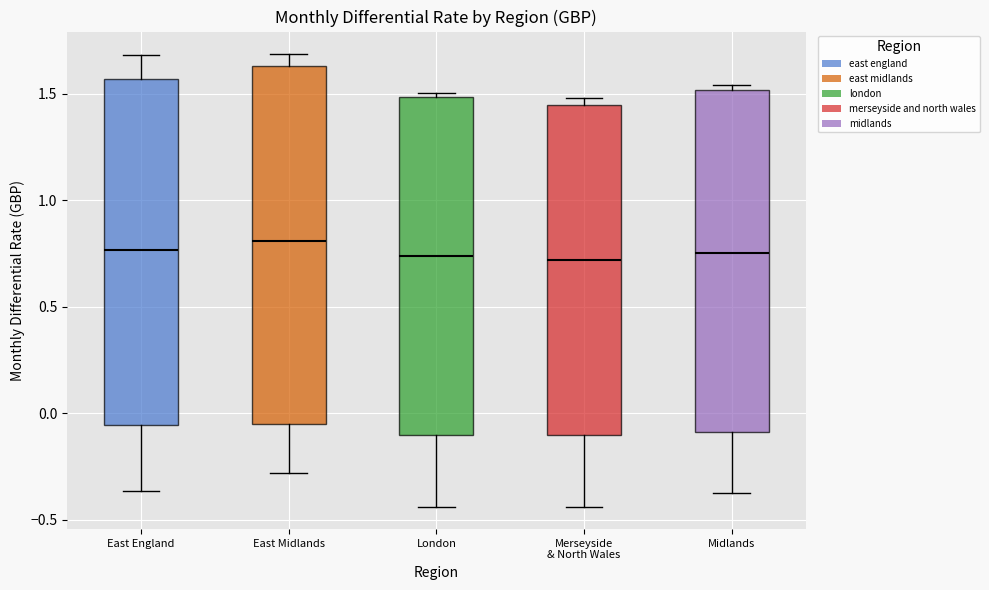

Where is the lower edge of the box for Merseyside & North Wales on the y-axis? The values are not printed on the chart, so give them approximately, as read against the axis.

-0.10